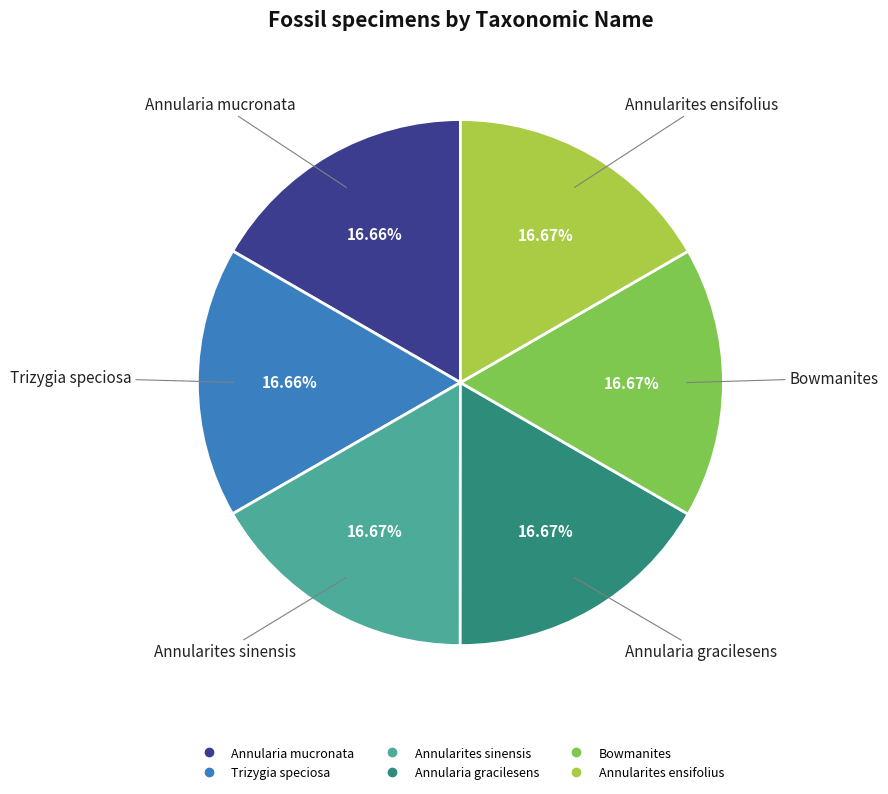

Approximately how many times larger is the value at Annularia mucronata compared to Trizygia speciosa?

1.0